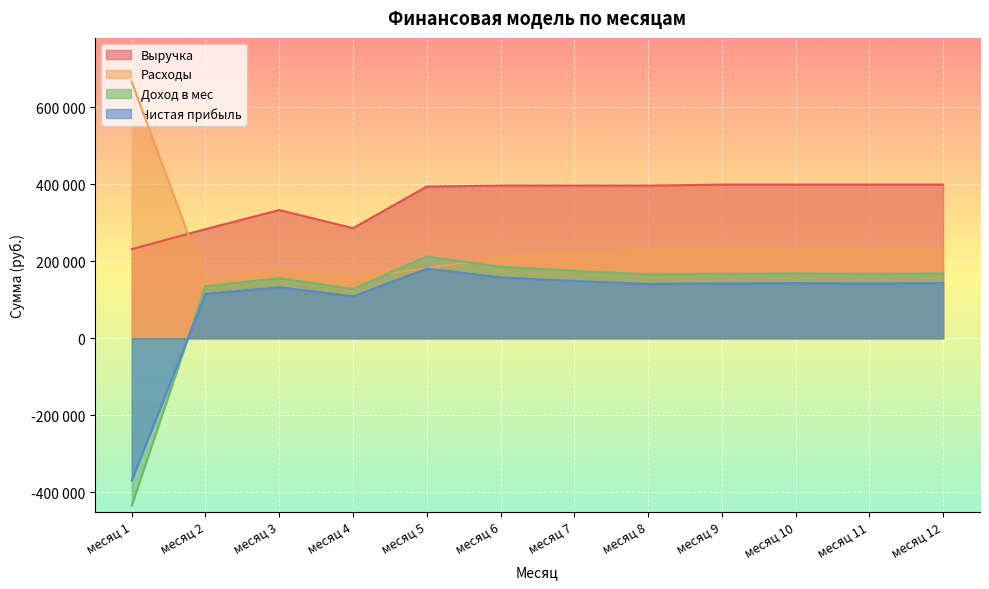

What is the difference between the maximum and minimum values in the Доход в мес series?

647000